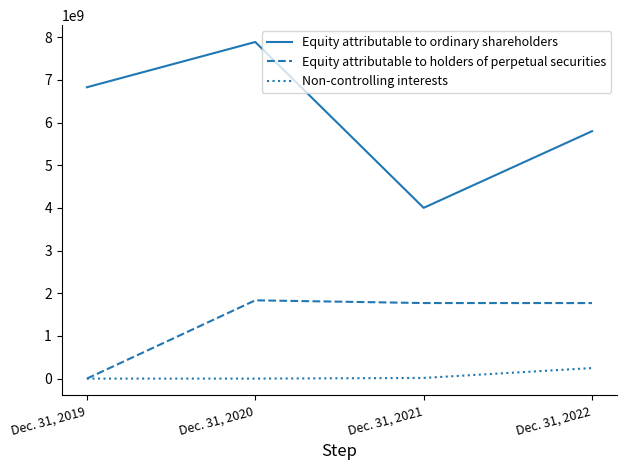

True or false: Equity attributable to ordinary shareholders and Non-controlling interests intersect in this chart.

False